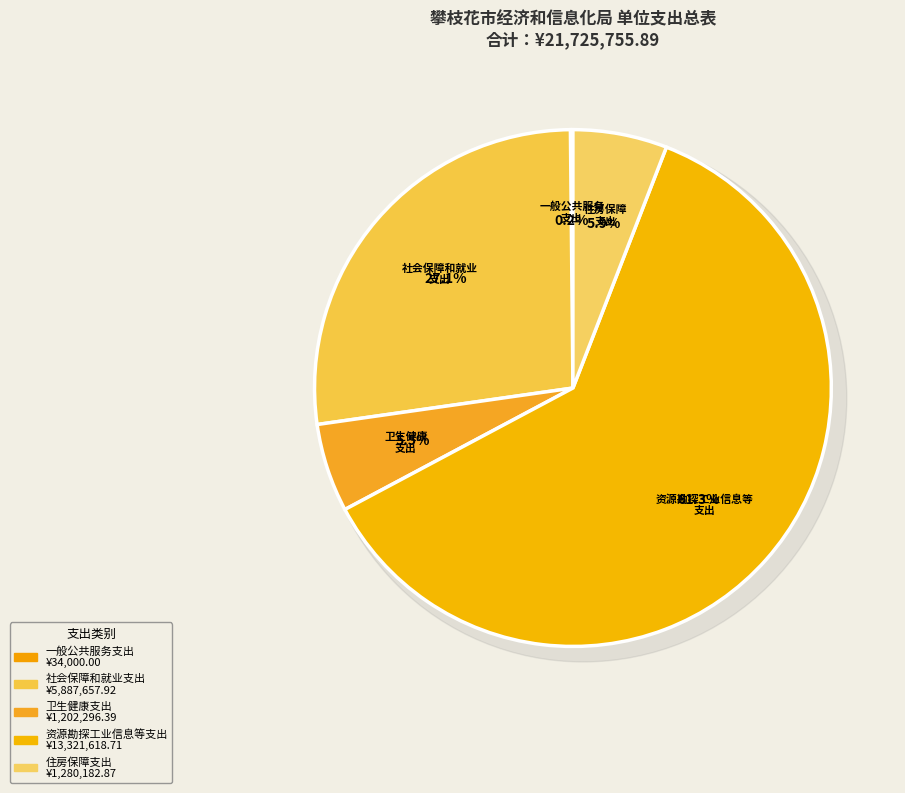

Between 一般公共服务支出 and 社会保障和就业支出, which is larger?

社会保障和就业支出